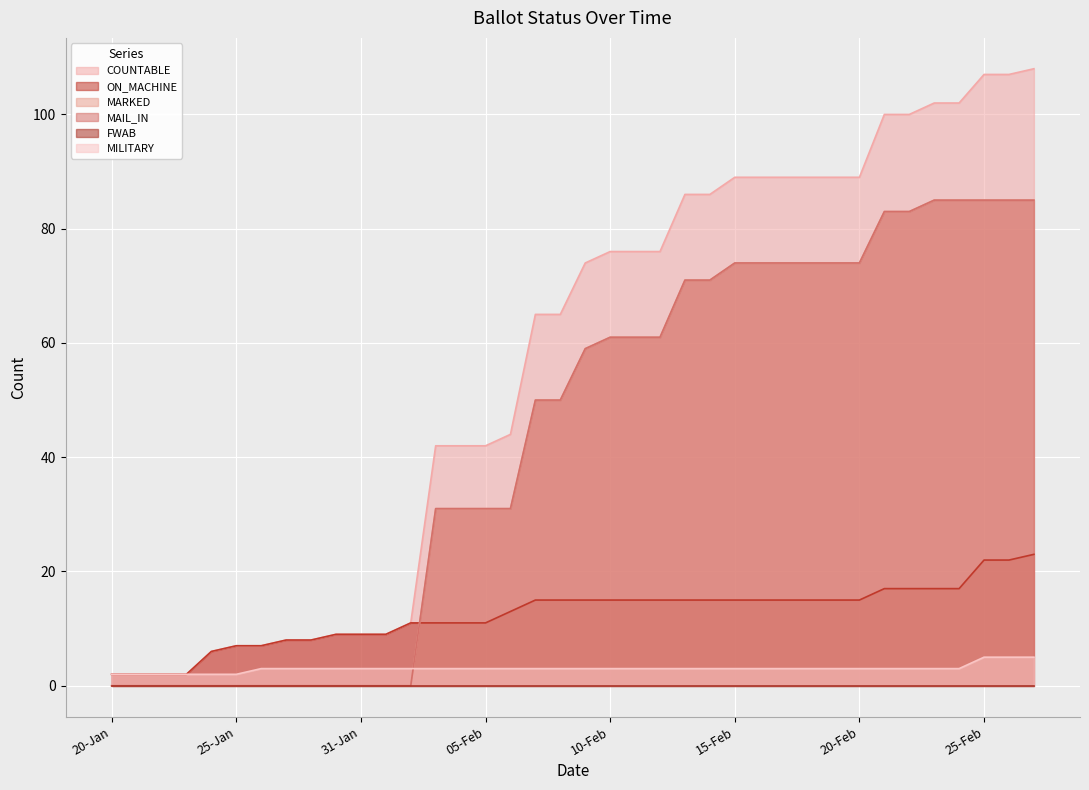

Reading left to right, what are all the values shown in this chart?

COUNTABLE: 2	2	2	2	6	7	7	8	8	9	9	9	11	42	42	42	44	65	65	74	76	76	76	86	86	89	89	89	89	89	89	100	100	102	102	107	107	108
ON_MACHINE: 2	2	2	2	6	7	7	8	8	9	9	9	11	11	11	11	13	15	15	15	15	15	15	15	15	15	15	15	15	15	15	17	17	17	17	22	22	23
MARKED: 0	0	0	0	0	0	0	0	0	0	0	0	0	31	31	31	31	50	50	59	61	61	61	71	71	74	74	74	74	74	74	83	83	85	85	85	85	85
MAIL_IN: 0	0	0	0	0	0	0	0	0	0	0	0	0	31	31	31	31	50	50	59	61	61	61	71	71	74	74	74	74	74	74	83	83	85	85	85	85	85
MILITARY: 2	2	2	2	2	2	3	3	3	3	3	3	3	3	3	3	3	3	3	3	3	3	3	3	3	3	3	3	3	3	3	3	3	3	3	5	5	5